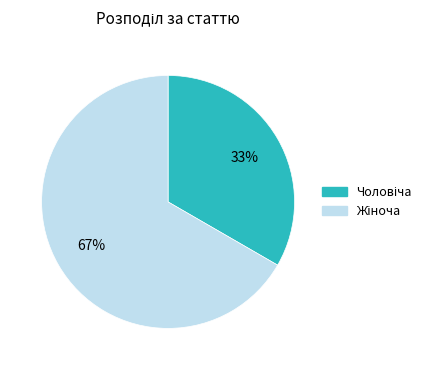

To the nearest percent, what is the average slice percentage?

50%